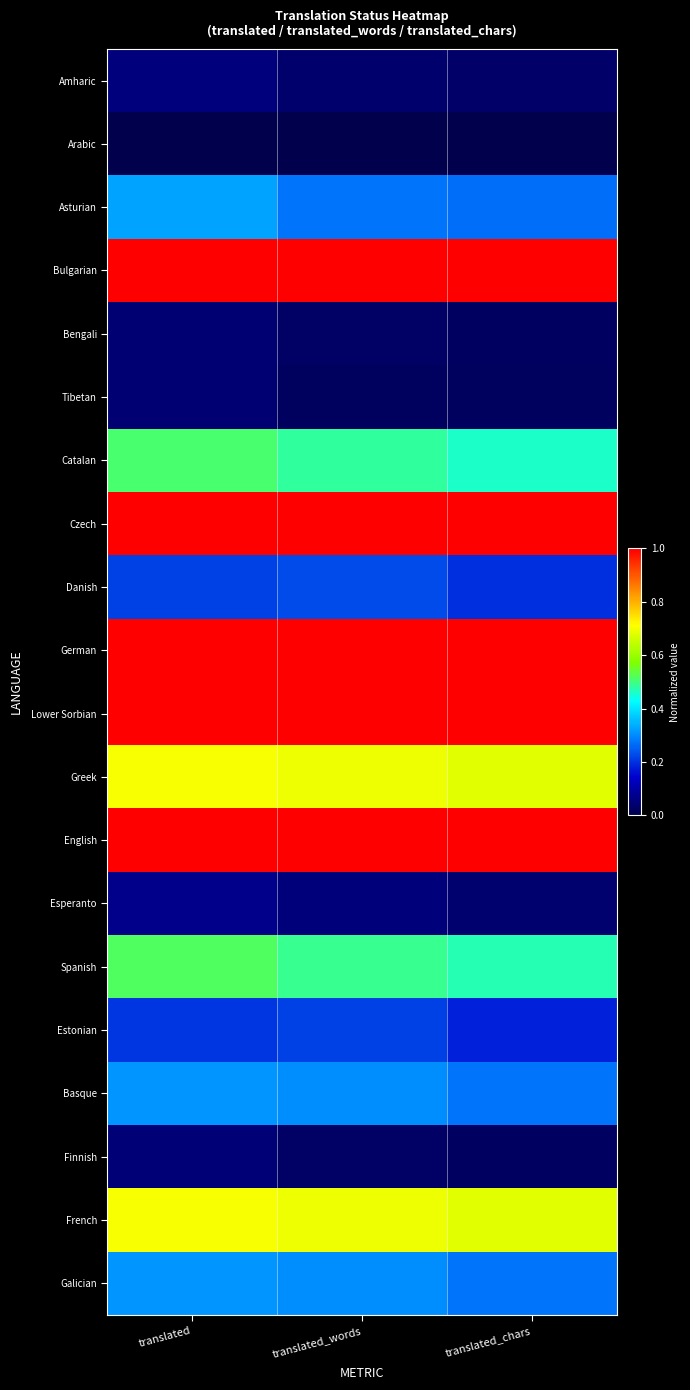

What is the difference between the highest and lowest values at translated?

1.0